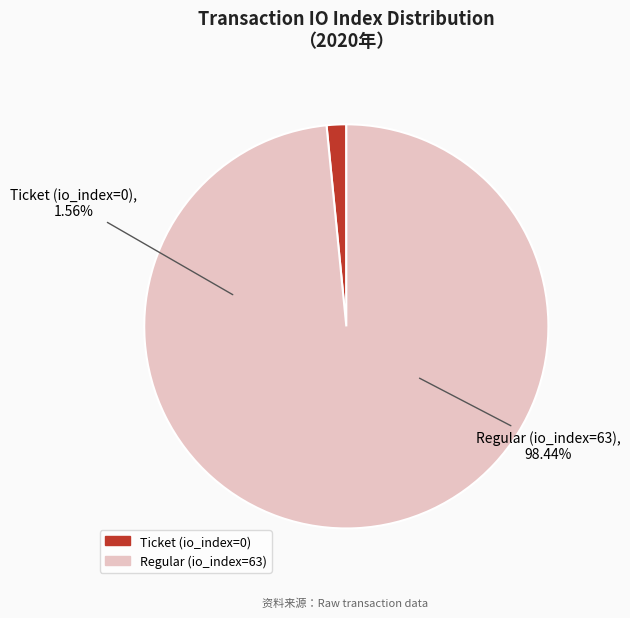

How many slices are in this pie chart?

2